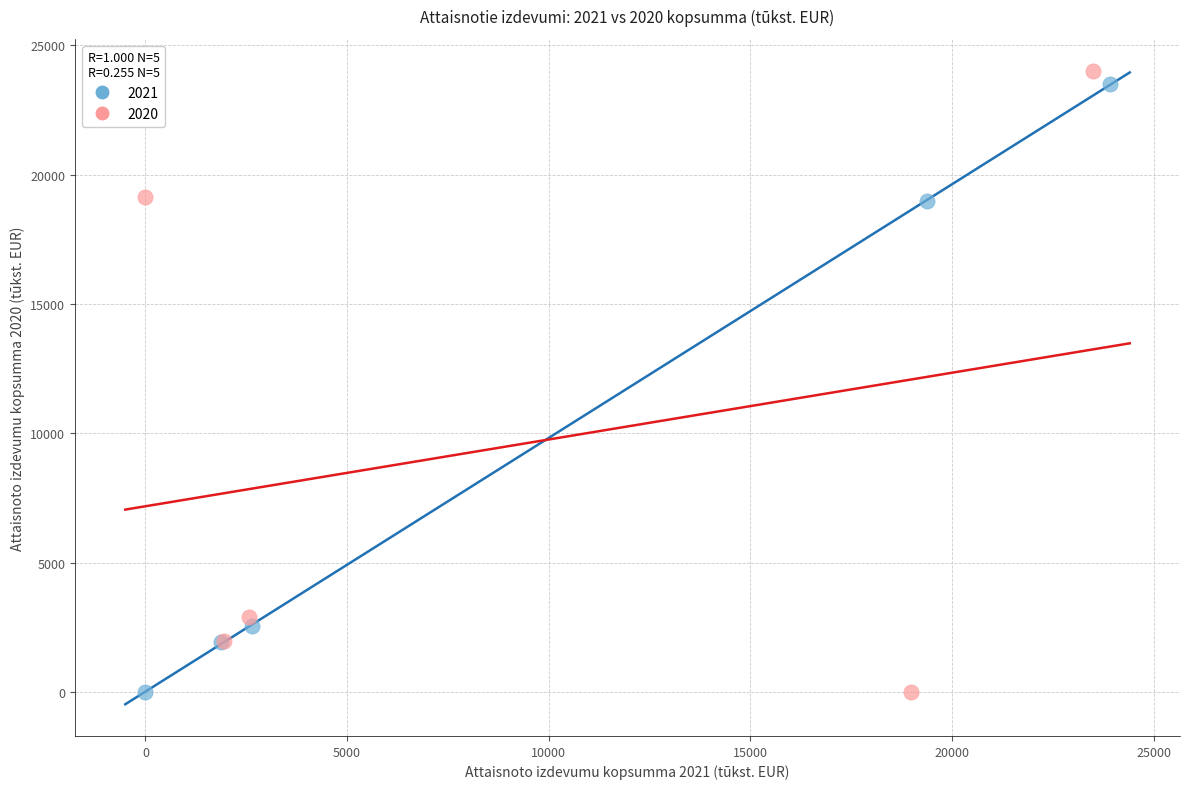

What are all the series names shown in the legend?

2021, 2020